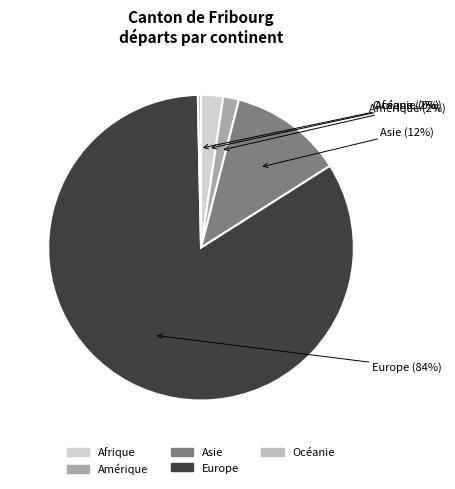

To the nearest percent, what portion does Amérique represent?

2%